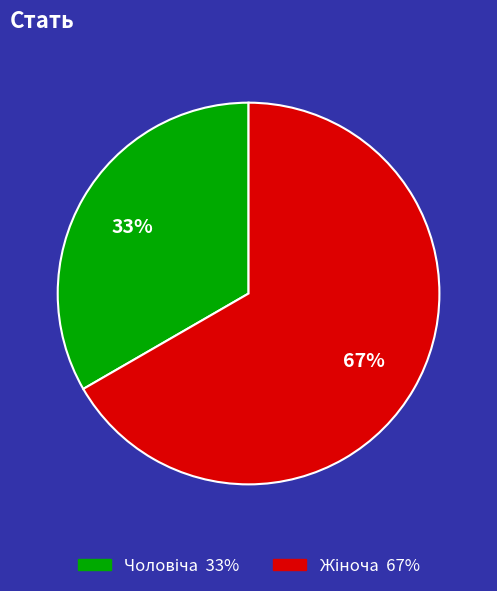

How many segments does this pie chart have?

2